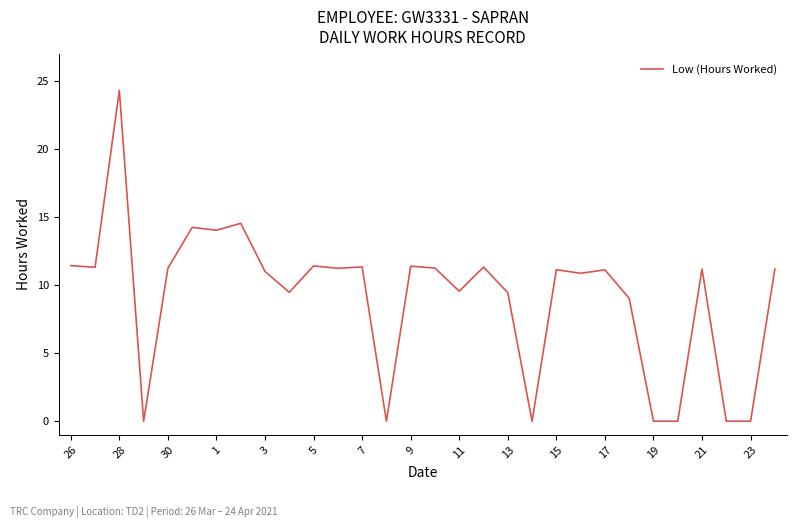

What is the greatest value displayed?

24.3